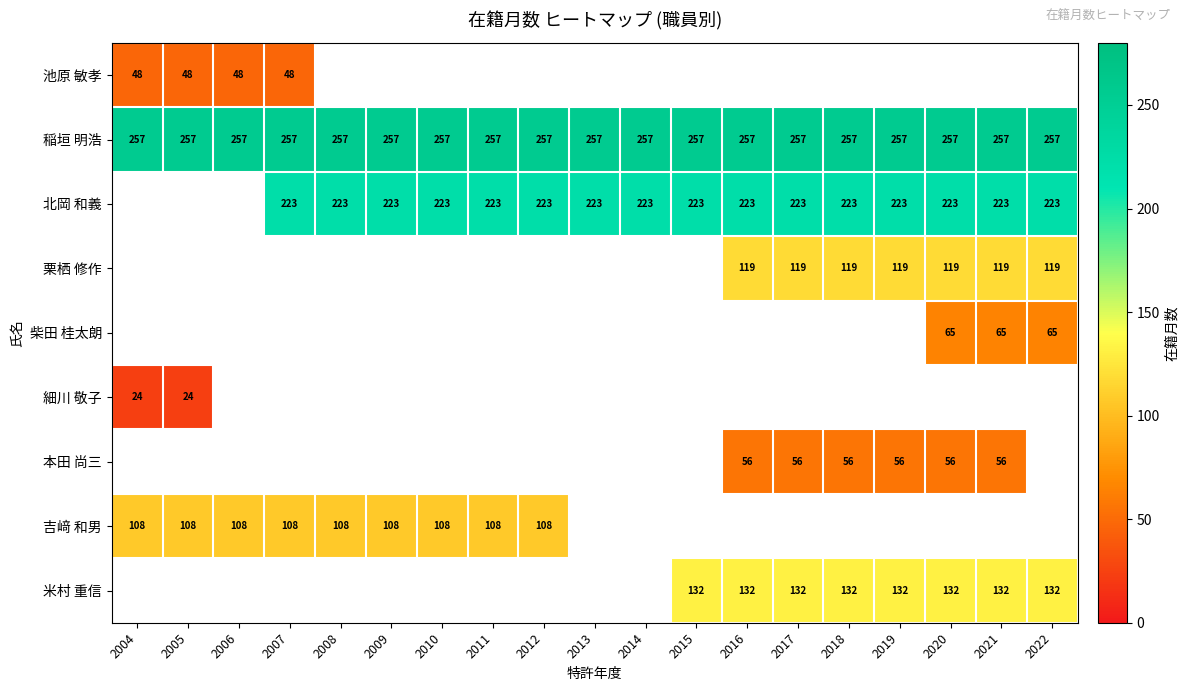

Is it true that 稲垣 明浩 equals 132.5 at 2021?

False